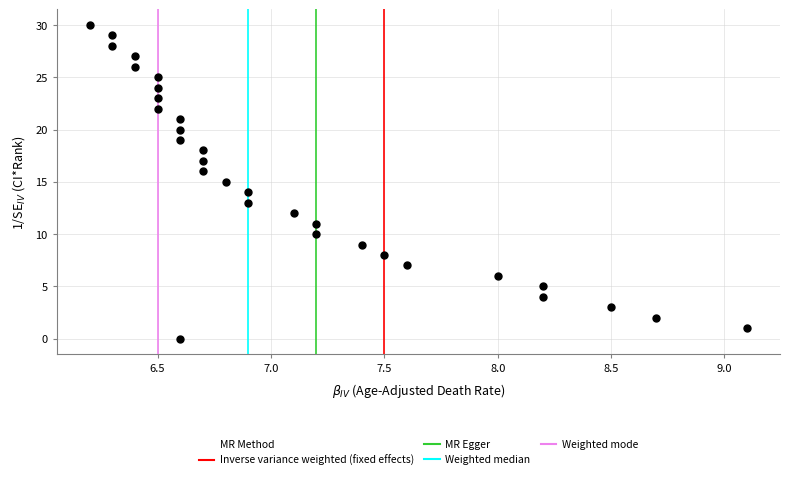

What is the range of Y values (max minus min)?

30